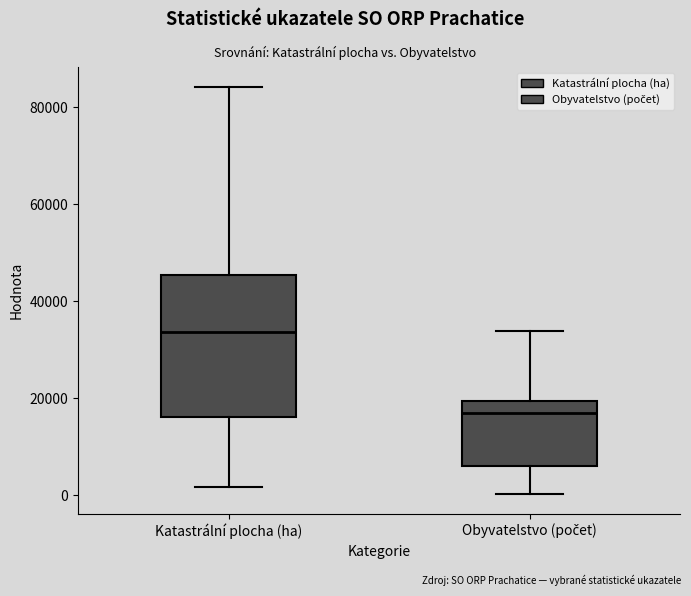

Where does the upper whisker of the box for Obyvatelstvo (počet) end on the y-axis? The values are not printed on the chart, so give them approximately, as read against the axis.

34000